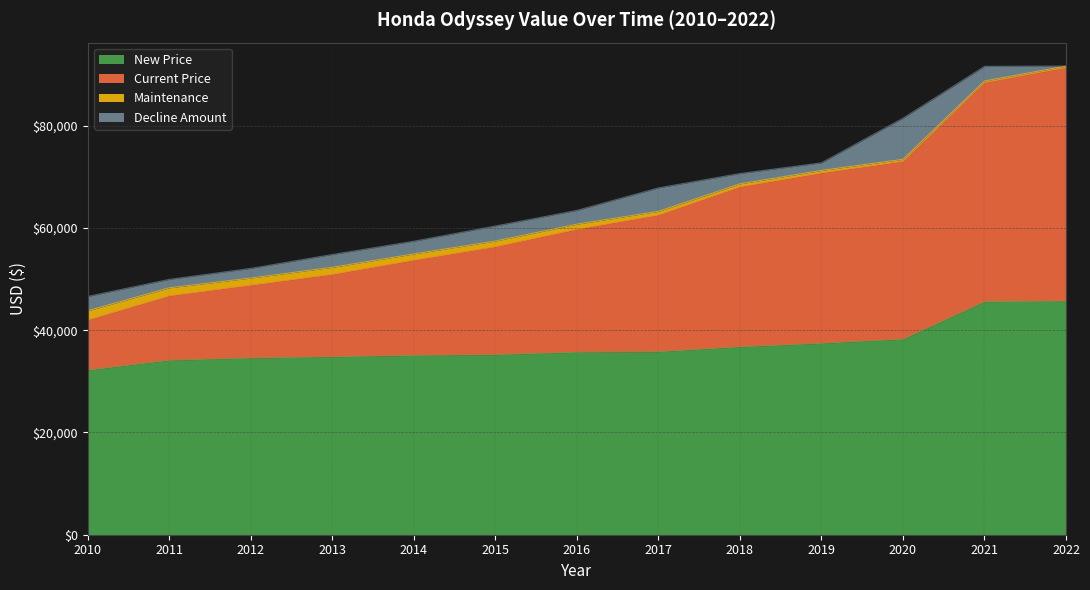

True or false: Current Price has a value of 56309 at 2015.

True